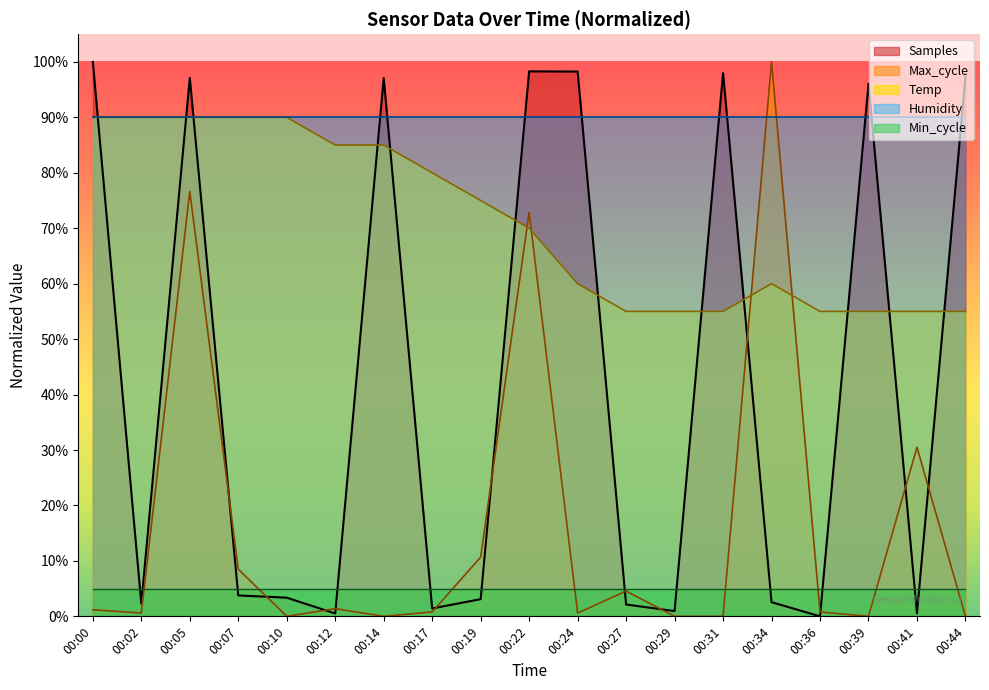

Does the chart display data point markers on the line(s)?

No